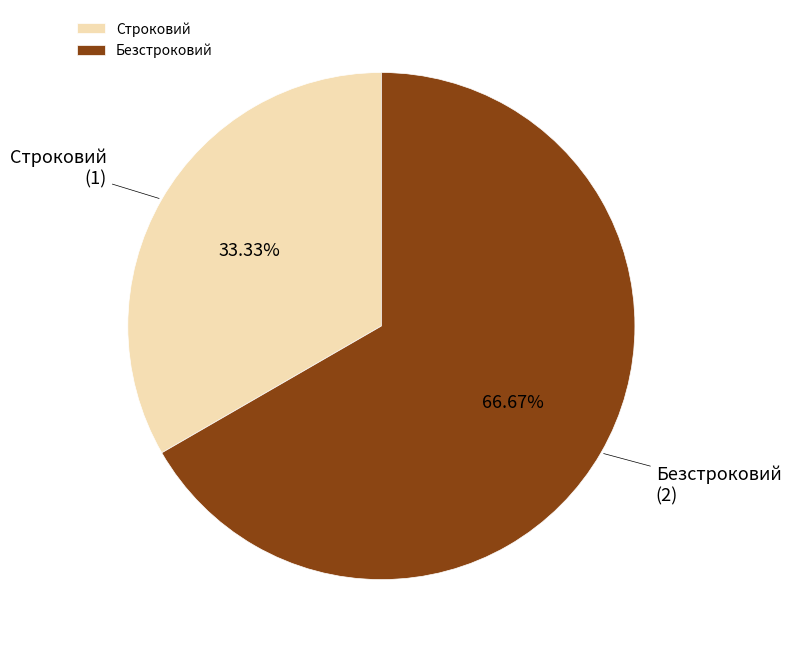

The Безстроковий slice represents 79% of the pie. True or false?

False